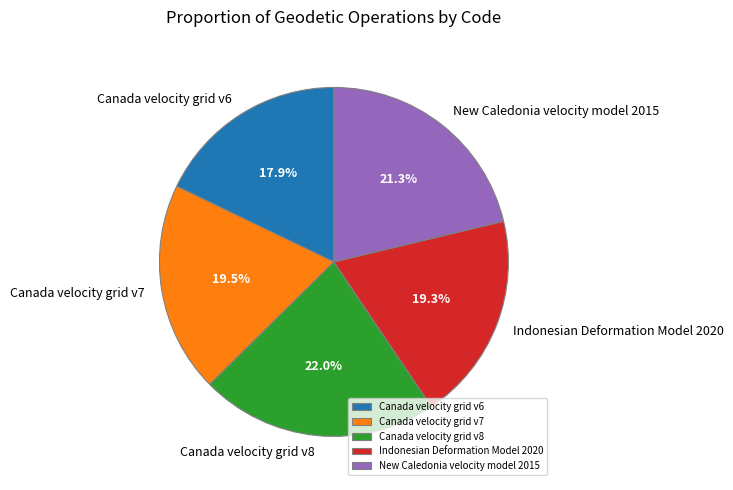

True or false: Indonesian Deformation Model 2020 accounts for 26% of the total.

False